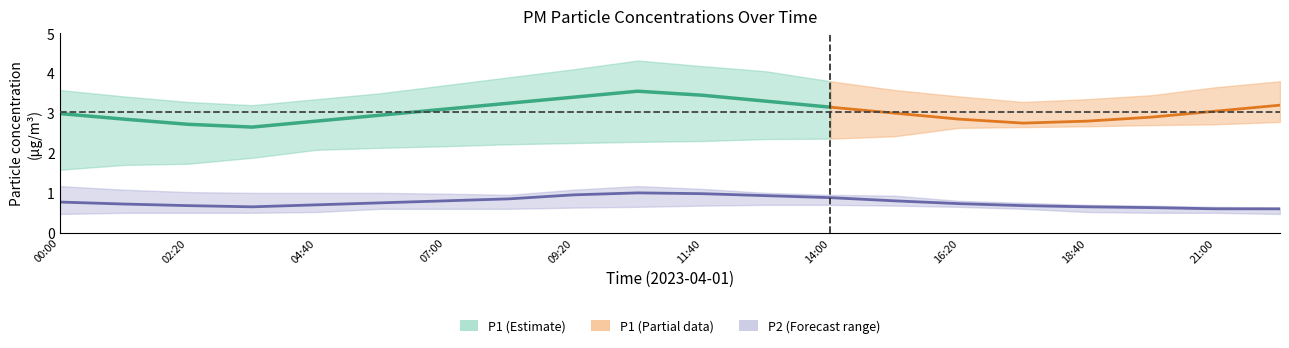

The P1_upper series shows 2.2 at 07:00. True or false?

False